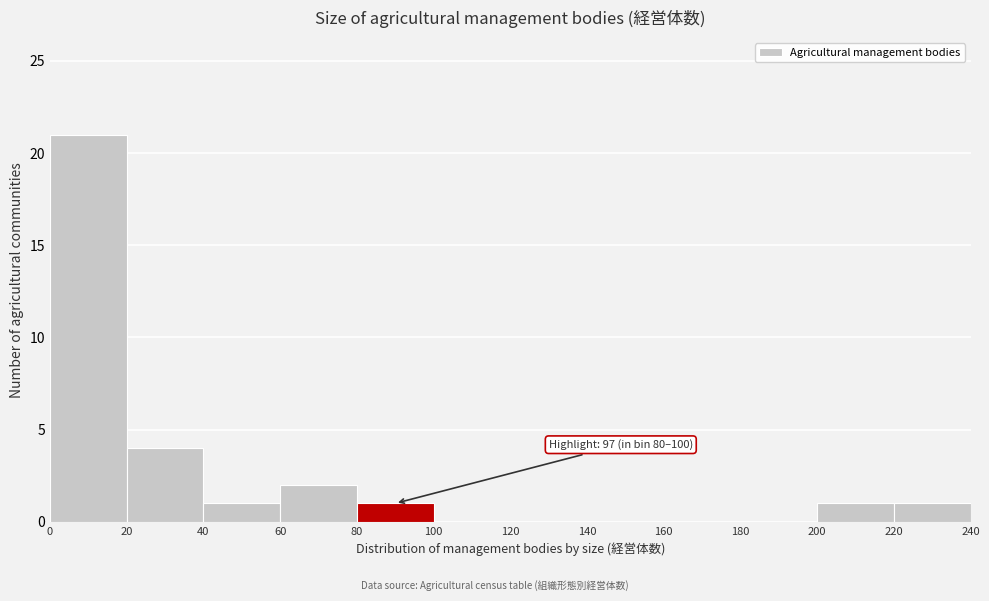

Over which range of the x-axis is the bar tallest?

0 to 20